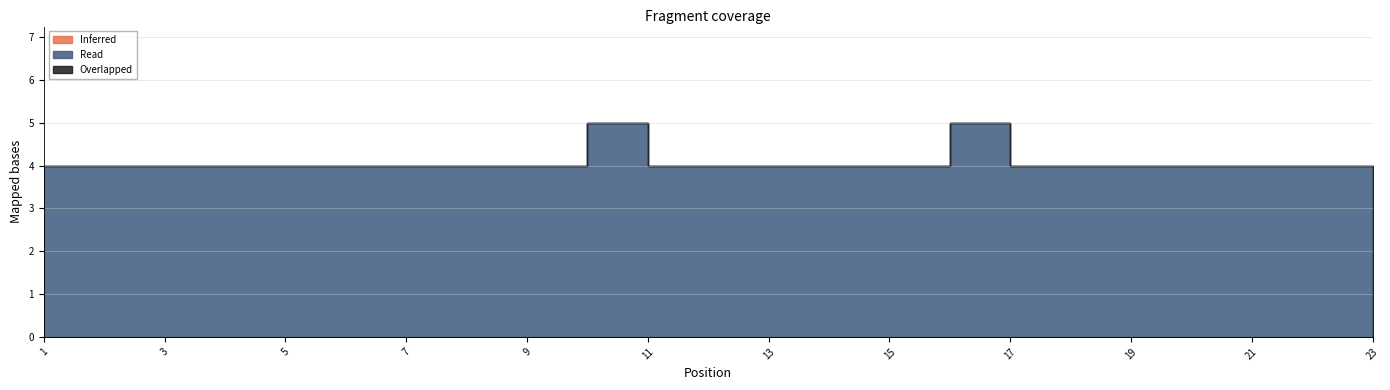

What is the total value across all series at 14?

4